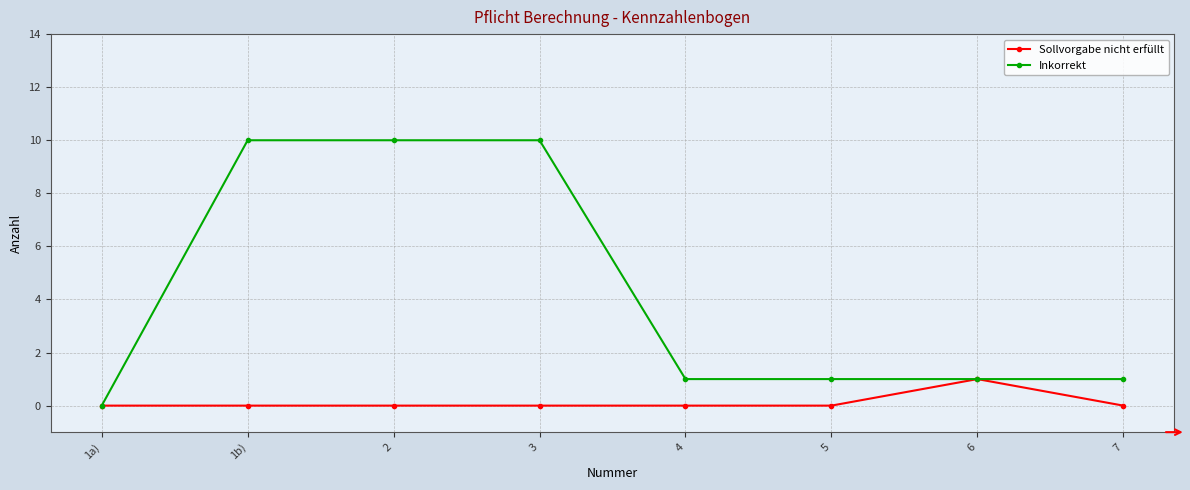

True or false: Sollvorgabe nicht erfüllt has more than 0 interior local peaks.

True